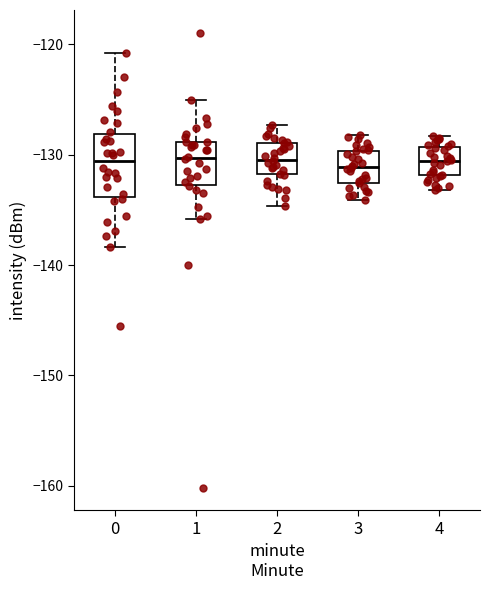

Reading left to right, transcribe this box plot: for each box, give where its median line is, the range the box spans, and where its two whiskers end, as read against the y-axis. The values are not printed on the chart, so give them approximately, as read against the axis.

0: median -131, box -134 to -128, whiskers -138 to -121
1: median -130, box -133 to -129, whiskers -136 to -125
2: median -130, box -132 to -129, whiskers -135 to -127
3: median -131, box -133 to -130, whiskers -134 to -128
4: median -131, box -132 to -129, whiskers -133 to -128